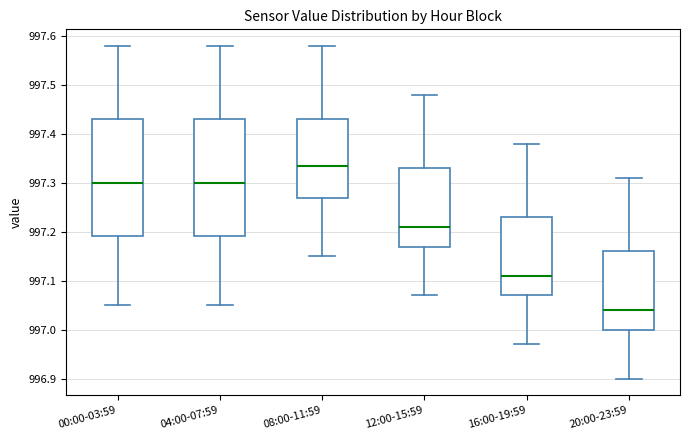

Where is the upper edge of the box for 04:00-07:59 on the y-axis? The values are not printed on the chart, so give them approximately, as read against the axis.

997.43